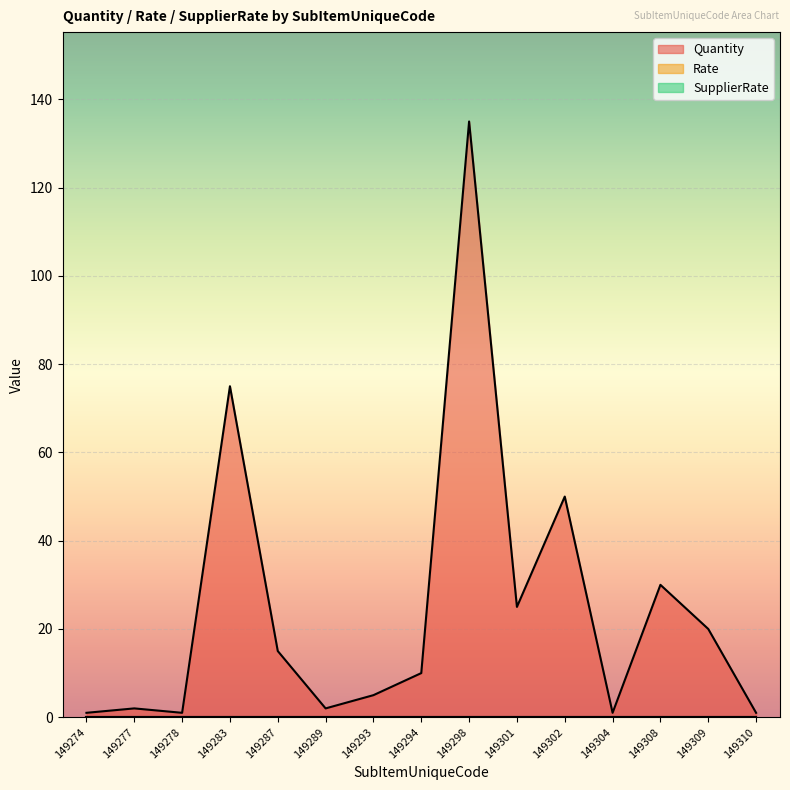

True or false: Quantity and Rate cross at least once.

False